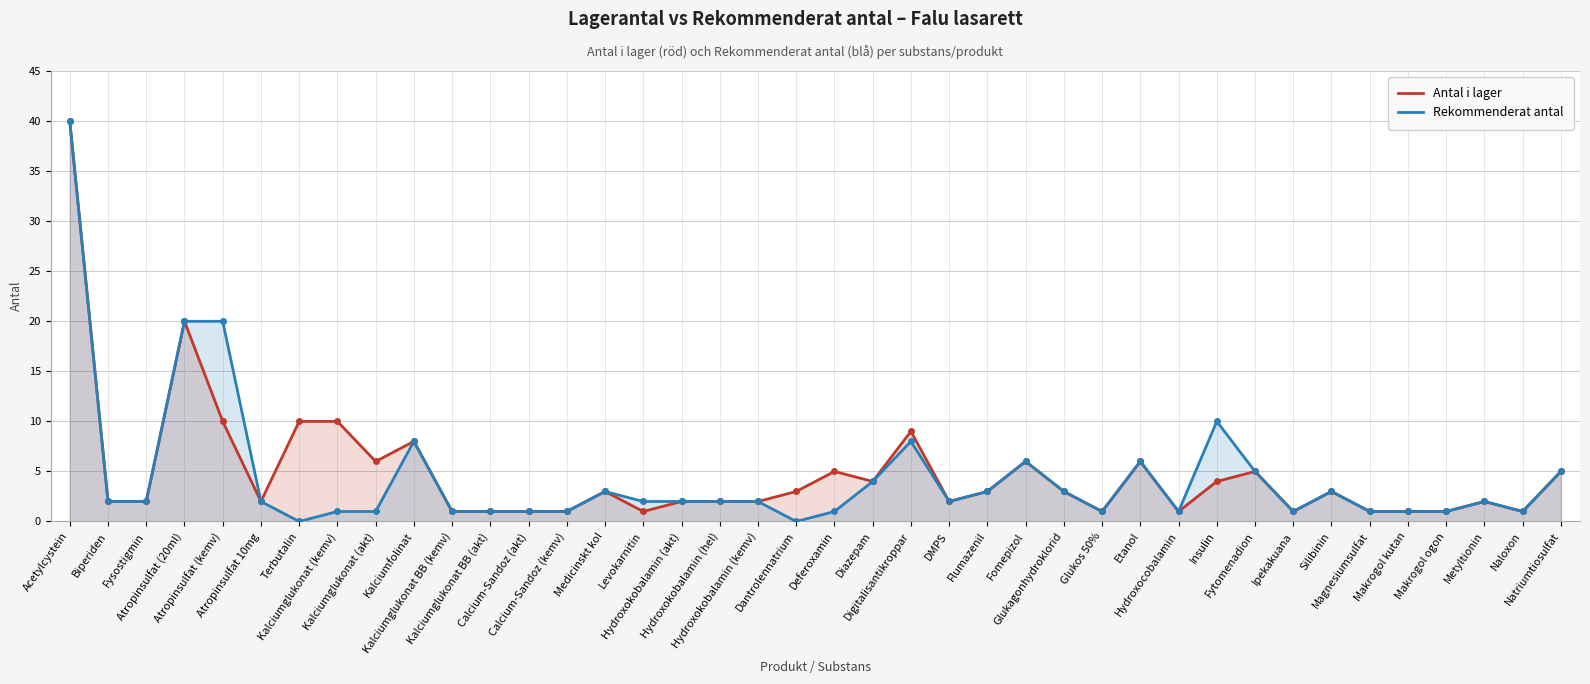

Reading left to right, transcribe all the data shown in this chart.

Antal i lager: Acetylcystein=40	Biperiden=2	Fysostigmin=2	Atropinsulfat (20ml)=20	Atropinsulfat (kemv)=10	Atropinsulfat 10mg=2	Terbutalin=10	Kalciumglukonat (kemv)=10	Kalciumglukonat (akt)=6	Kalciumfolinat=8	Kalciumglukonat BB (kemv)=1	Kalciumglukonat BB (akt)=1	Calcium-Sandoz (akt)=1	Calcium-Sandoz (kemv)=1	Medicinskt kol=3	Levokarnitin=1	Hydroxokobalamin (akt)=2	Hydroxokobalamin (hel)=2	Hydroxokobalamin (kemv)=2	Dantrolennatrium=3	Deferoxamin=5	Diazepam=4	Digitalisantikroppar=9	DMPS=2	Flumazenil=3	Fomepizol=6	Glukagonhydroklorid=3	Glukos 50%=1	Etanol=6	Hydroxocobalamin=1	Insulin=4	Fytomenadion=5	Ipekakuana=1	Silibinin=3	Magnesiumsulfat=1	Makrogol kutan=1	Makrogol ogon=1	Metyltionin=2	Naloxon=1	Natriumtiosulfat=5
Rekommenderat antal: Acetylcystein=40	Biperiden=2	Fysostigmin=2	Atropinsulfat (20ml)=20	Atropinsulfat (kemv)=20	Atropinsulfat 10mg=2	Terbutalin=0	Kalciumglukonat (kemv)=1	Kalciumglukonat (akt)=1	Kalciumfolinat=8	Kalciumglukonat BB (kemv)=1	Kalciumglukonat BB (akt)=1	Calcium-Sandoz (akt)=1	Calcium-Sandoz (kemv)=1	Medicinskt kol=3	Levokarnitin=2	Hydroxokobalamin (akt)=2	Hydroxokobalamin (hel)=2	Hydroxokobalamin (kemv)=2	Dantrolennatrium=0	Deferoxamin=1	Diazepam=4	Digitalisantikroppar=8	DMPS=2	Flumazenil=3	Fomepizol=6	Glukagonhydroklorid=3	Glukos 50%=1	Etanol=6	Hydroxocobalamin=1	Insulin=10	Fytomenadion=5	Ipekakuana=1	Silibinin=3	Magnesiumsulfat=1	Makrogol kutan=1	Makrogol ogon=1	Metyltionin=2	Naloxon=1	Natriumtiosulfat=5